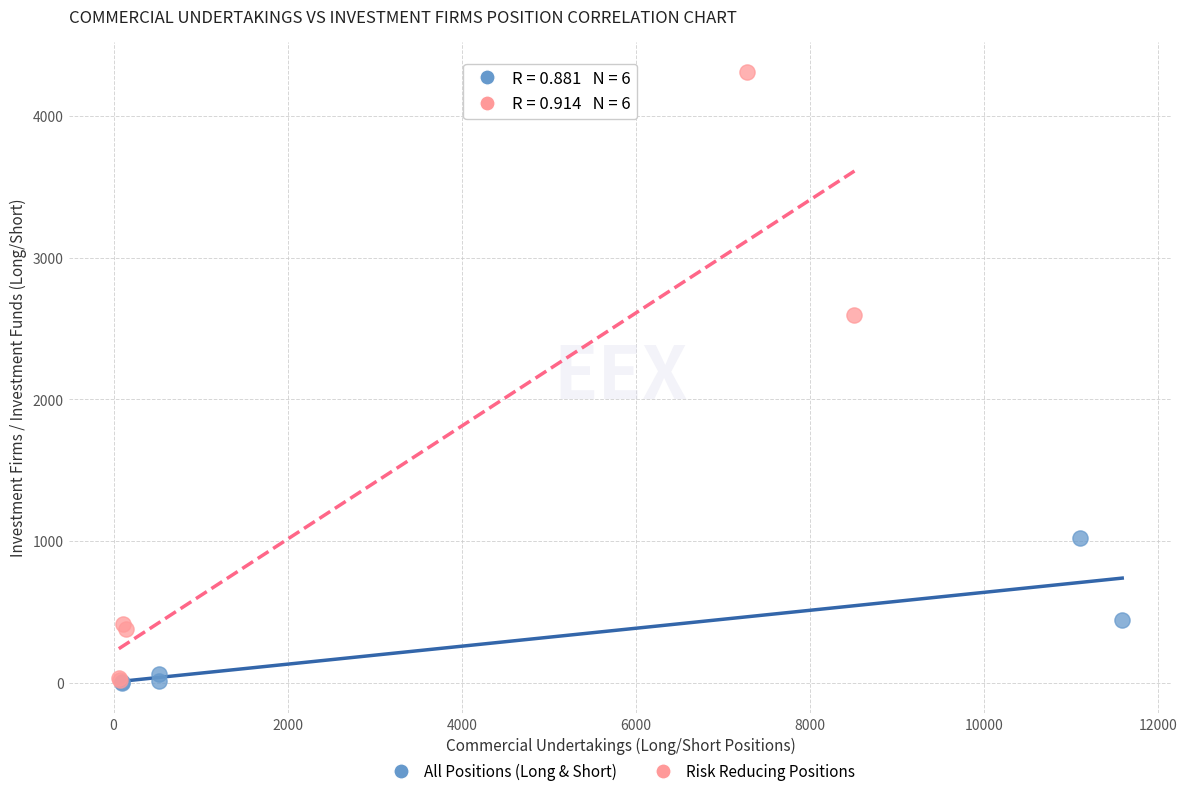

Which series reaches the maximum Y coordinate?

Risk Reducing Positions